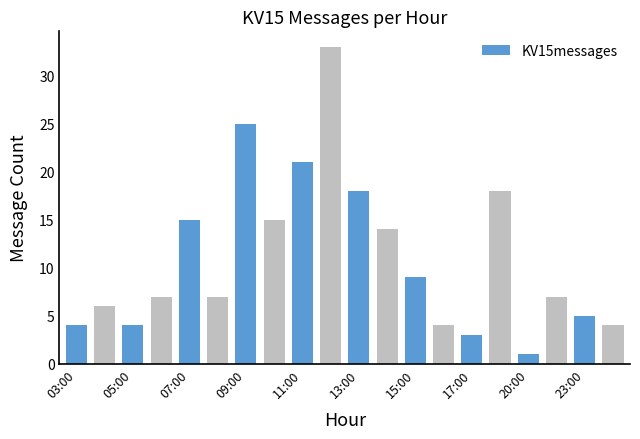

What is the sum of all values?

220